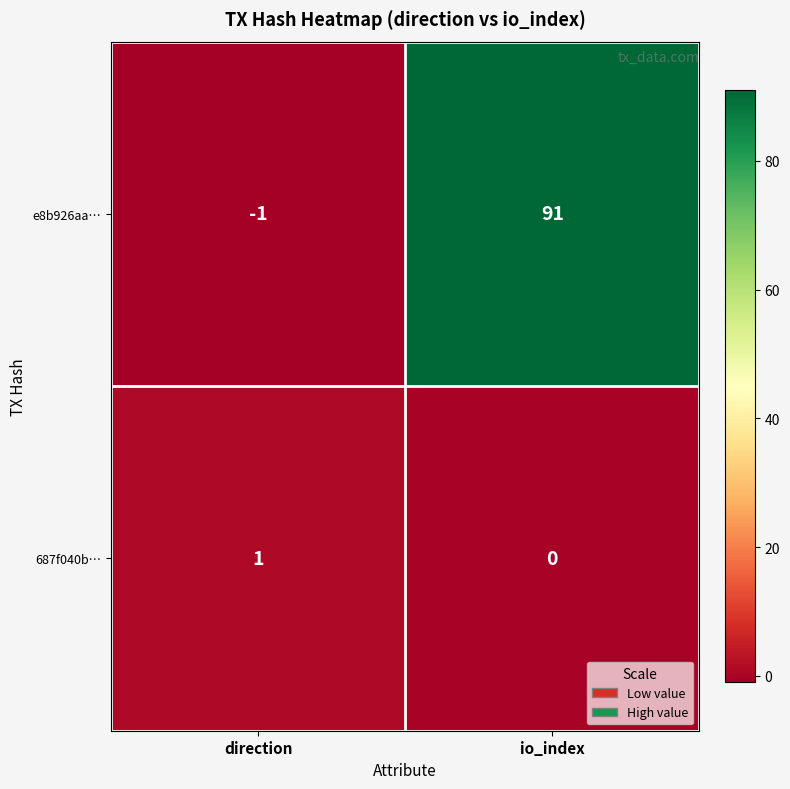

Which series changed the most between direction and io_index?

e8b926aa…